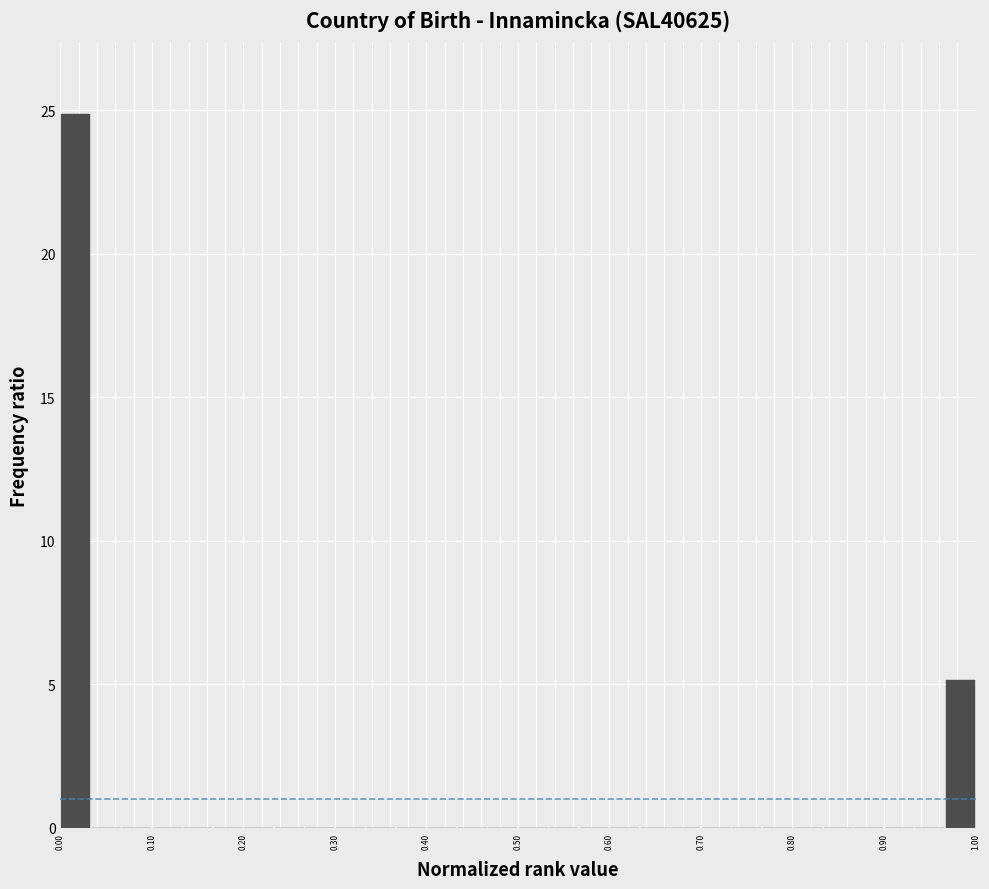

Around what value on the x-axis is the tallest bar? Give the approximate position of its centre, as read against the axis.

0.02